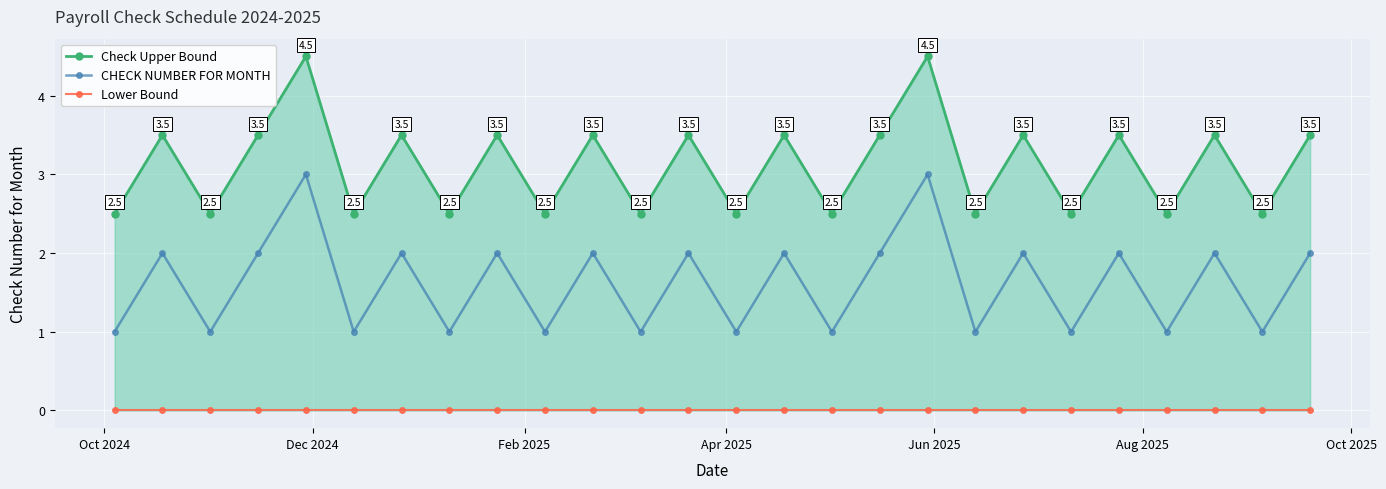

Reading left to right, what are all the values shown in this chart?

Check Upper Bound: 2.5	3.5	2.5	3.5	4.5	2.5	3.5	2.5	3.5	2.5	3.5	2.5	3.5	2.5	3.5	2.5	3.5	4.5	2.5	3.5	2.5	3.5	2.5	3.5	2.5	3.5
CHECK NUMBER FOR MONTH: 1.0	2.0	1.0	2.0	3.0	1.0	2.0	1.0	2.0	1.0	2.0	1.0	2.0	1.0	2.0	1.0	2.0	3.0	1.0	2.0	1.0	2.0	1.0	2.0	1.0	2.0
Lower Bound: 0.0	0.0	0.0	0.0	0.0	0.0	0.0	0.0	0.0	0.0	0.0	0.0	0.0	0.0	0.0	0.0	0.0	0.0	0.0	0.0	0.0	0.0	0.0	0.0	0.0	0.0